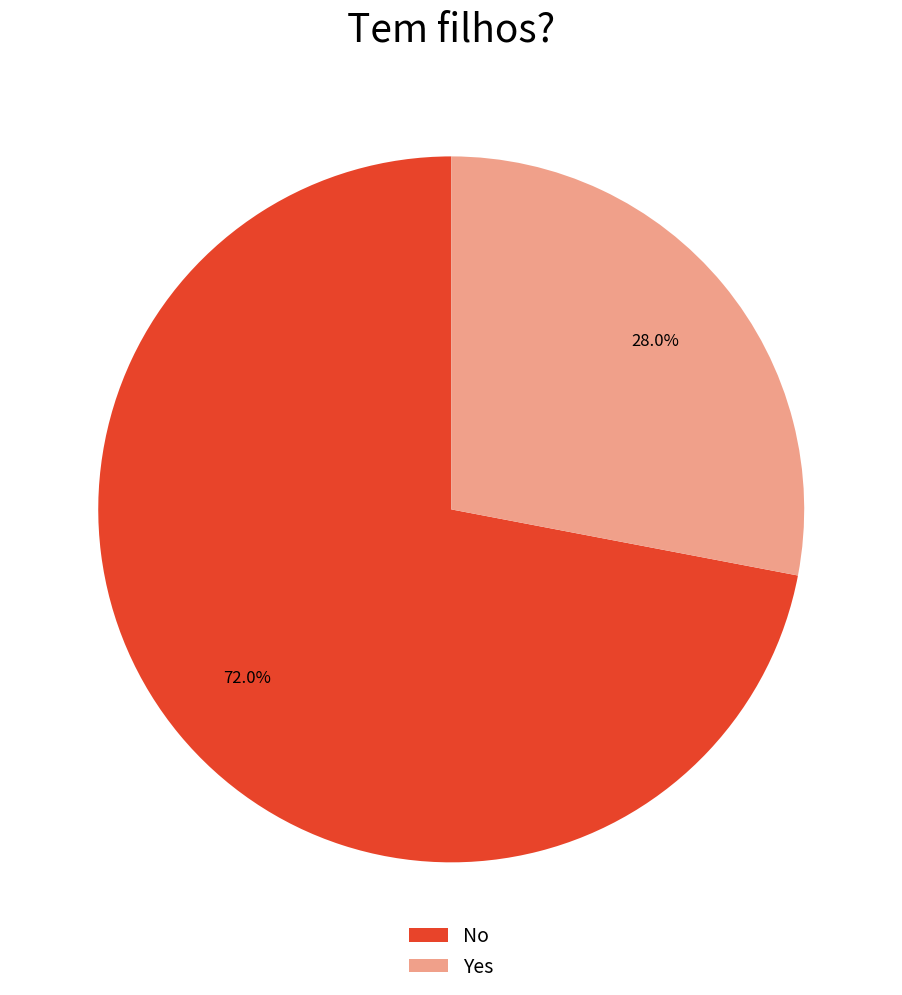

Rank the categories by value from highest to lowest.

No, Yes